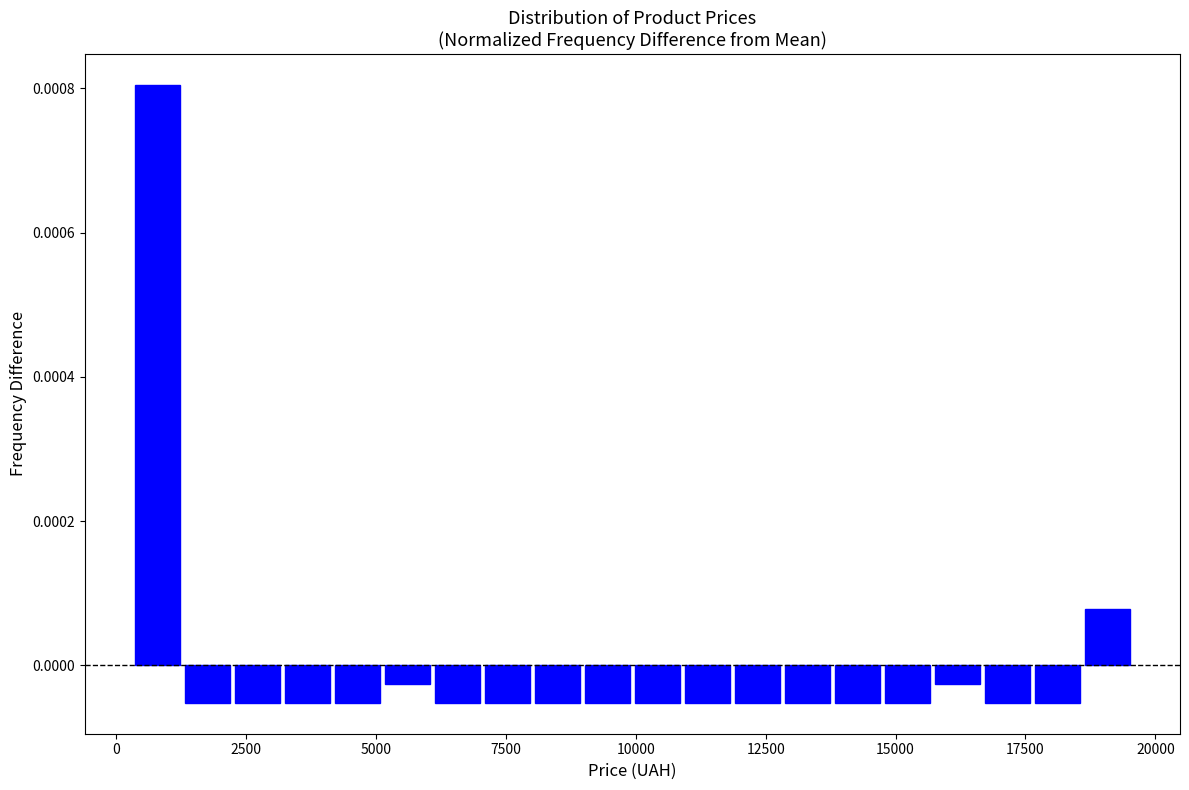

Read against the x-axis, roughly where is the centre of the tallest bar?

1000